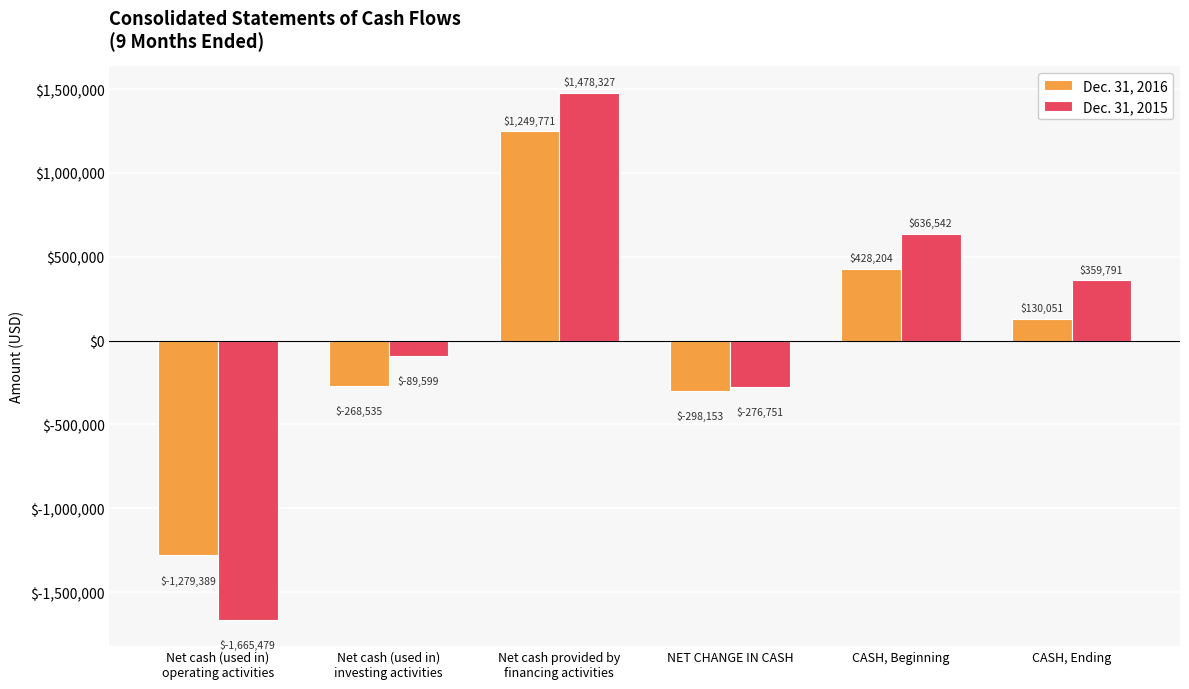

What is the maximum value shown in the chart?

1478327